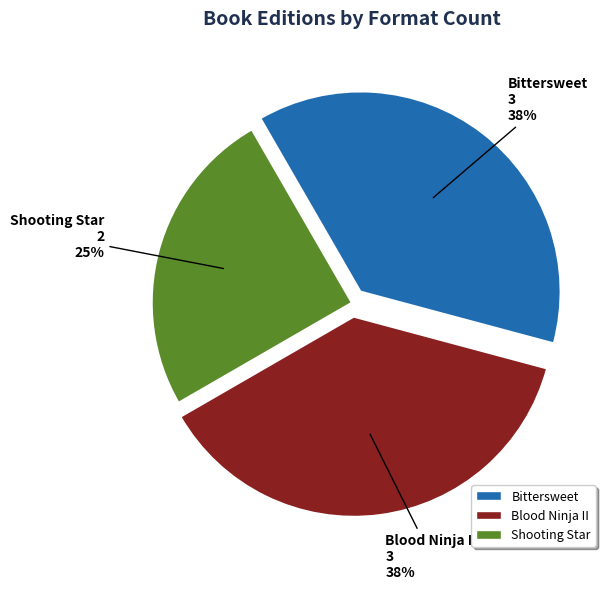

Does any single category account for the majority?

No